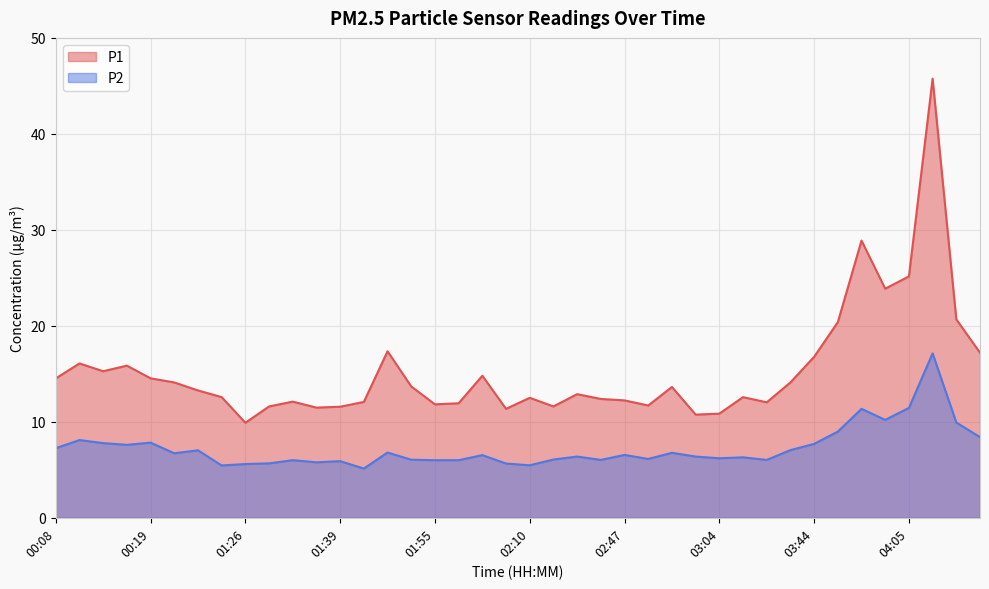

List the series in order of their peak value, lowest first.

P2, P1